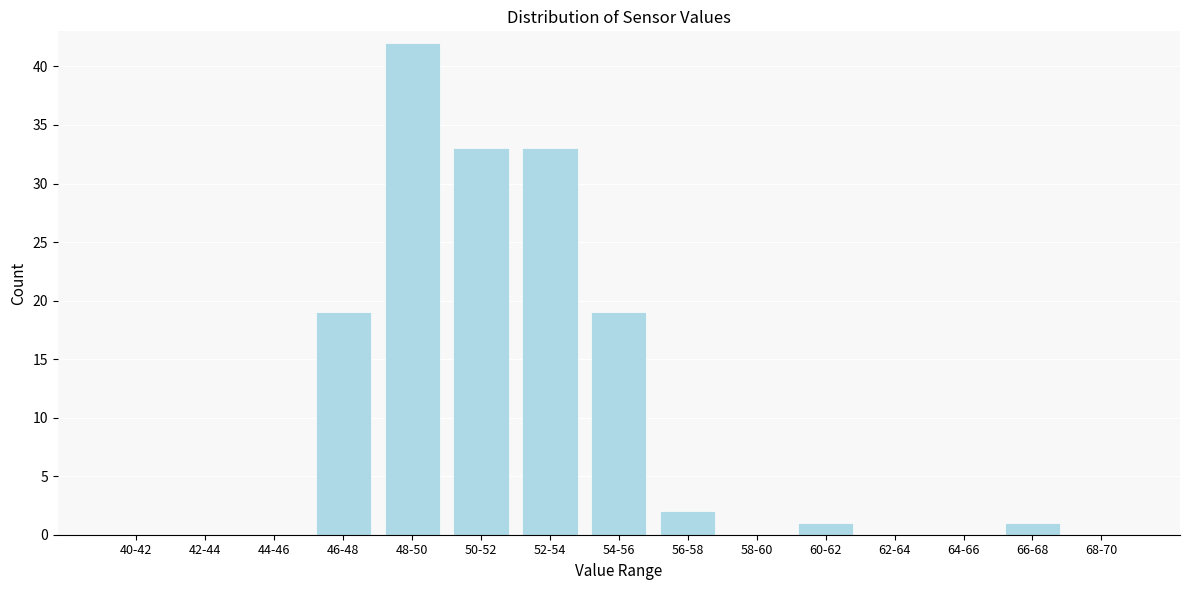

Reading right to left, extract all data points from this chart.

68-70=0	66-68=1	64-66=0	62-64=0	60-62=1	58-60=0	56-58=2	54-56=19	52-54=33	50-52=33	48-50=42	46-48=19	44-46=0	42-44=0	40-42=0